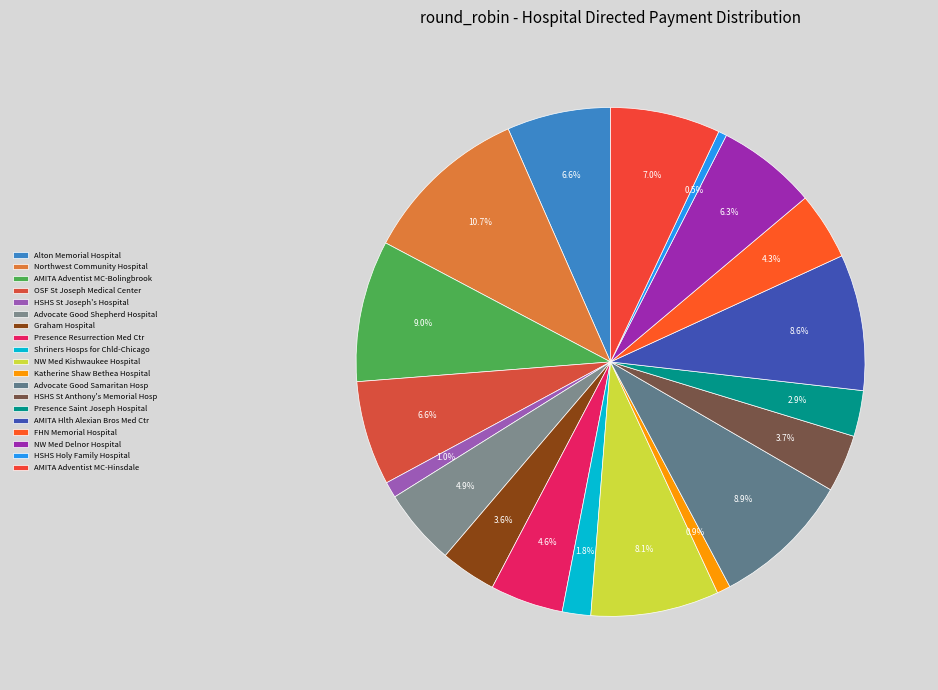

Which has a higher value, Advocate Good Shepherd Hospital or Advocate Good Samaritan Hosp?

Advocate Good Samaritan Hosp